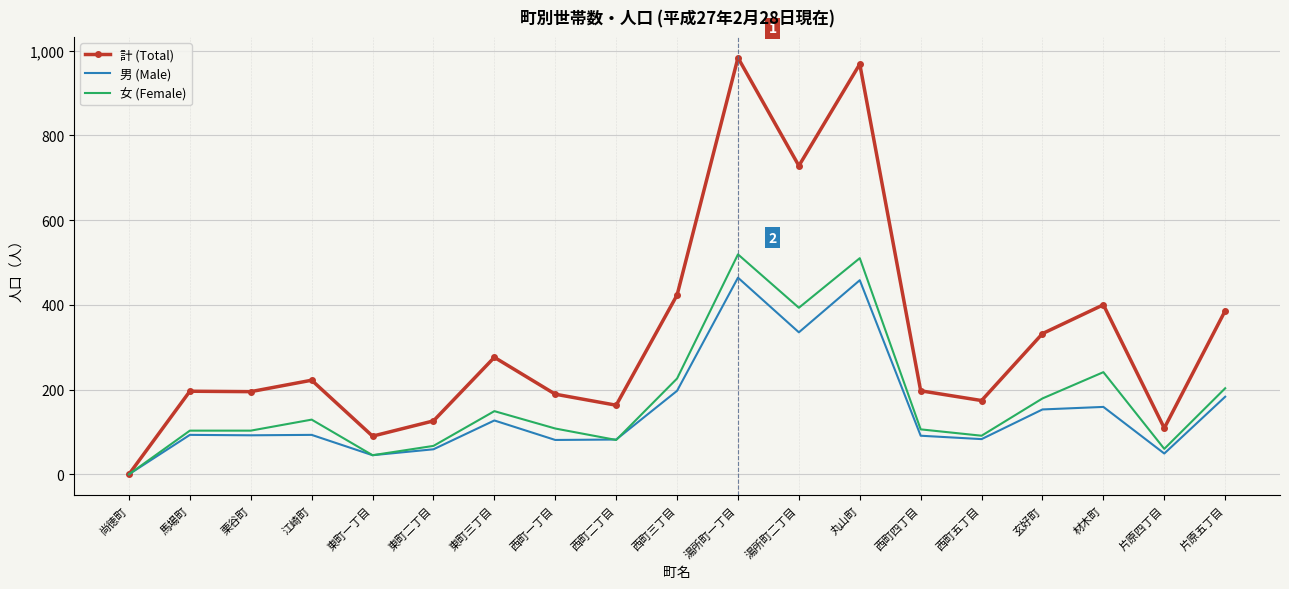

Which series has the largest range (max minus min)?

計 (Total)